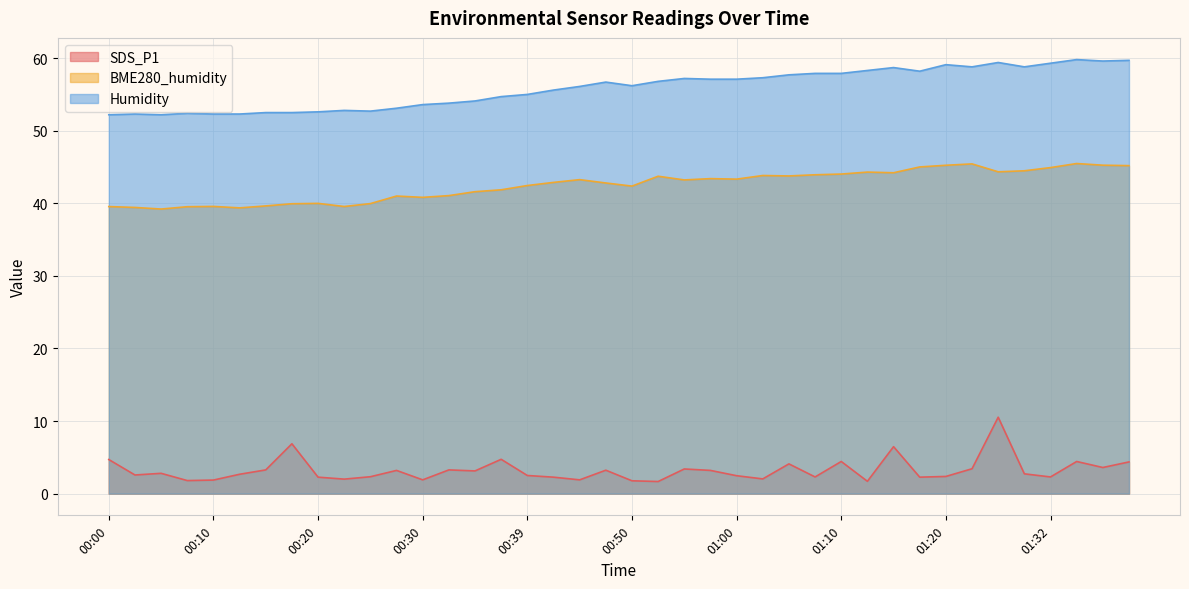

Reading left to right, list all the values displayed in this chart.

SDS_P1: 00:00=4.7	00:02=2.6	00:05=2.8	00:07=1.8	00:10=1.9	00:12=2.7	00:15=3.3	00:17=6.9	00:20=2.3	00:22=2.0	00:25=2.3	00:27=3.2	00:30=1.9	00:32=3.3	00:34=3.1	00:37=4.7	00:39=2.5	00:42=2.3	00:45=1.9	00:47=3.2	00:50=1.8	00:52=1.7	00:55=3.4	00:57=3.2	01:00=2.5	01:02=2.0	01:05=4.1	01:07=2.3	01:10=4.4	01:12=1.7	01:15=6.5	01:17=2.3	01:20=2.4	01:23=3.4	01:26=10.5	01:29=2.7	01:32=2.3	01:35=4.4	01:38=3.6	01:41=4.4
BME280_humidity: 00:00=39.5	00:02=39.4	00:05=39.2	00:07=39.5	00:10=39.6	00:12=39.4	00:15=39.6	00:17=39.9	00:20=40.0	00:22=39.6	00:25=40.0	00:27=41.0	00:30=40.8	00:32=41.1	00:34=41.6	00:37=41.9	00:39=42.5	00:42=42.9	00:45=43.3	00:47=42.8	00:50=42.4	00:52=43.7	00:55=43.2	00:57=43.4	01:00=43.3	01:02=43.8	01:05=43.8	01:07=43.9	01:10=44.0	01:12=44.3	01:15=44.2	01:17=45.0	01:20=45.2	01:23=45.4	01:26=44.3	01:29=44.5	01:32=44.9	01:35=45.5	01:38=45.2	01:41=45.2
Humidity: 00:00=52.2	00:02=52.3	00:05=52.2	00:07=52.4	00:10=52.3	00:12=52.3	00:15=52.5	00:17=52.5	00:20=52.6	00:22=52.8	00:25=52.7	00:27=53.1	00:30=53.6	00:32=53.8	00:34=54.1	00:37=54.7	00:39=55.0	00:42=55.6	00:45=56.1	00:47=56.7	00:50=56.2	00:52=56.8	00:55=57.2	00:57=57.1	01:00=57.1	01:02=57.3	01:05=57.7	01:07=57.9	01:10=57.9	01:12=58.3	01:15=58.7	01:17=58.2	01:20=59.1	01:23=58.8	01:26=59.4	01:29=58.8	01:32=59.3	01:35=59.8	01:38=59.6	01:41=59.7